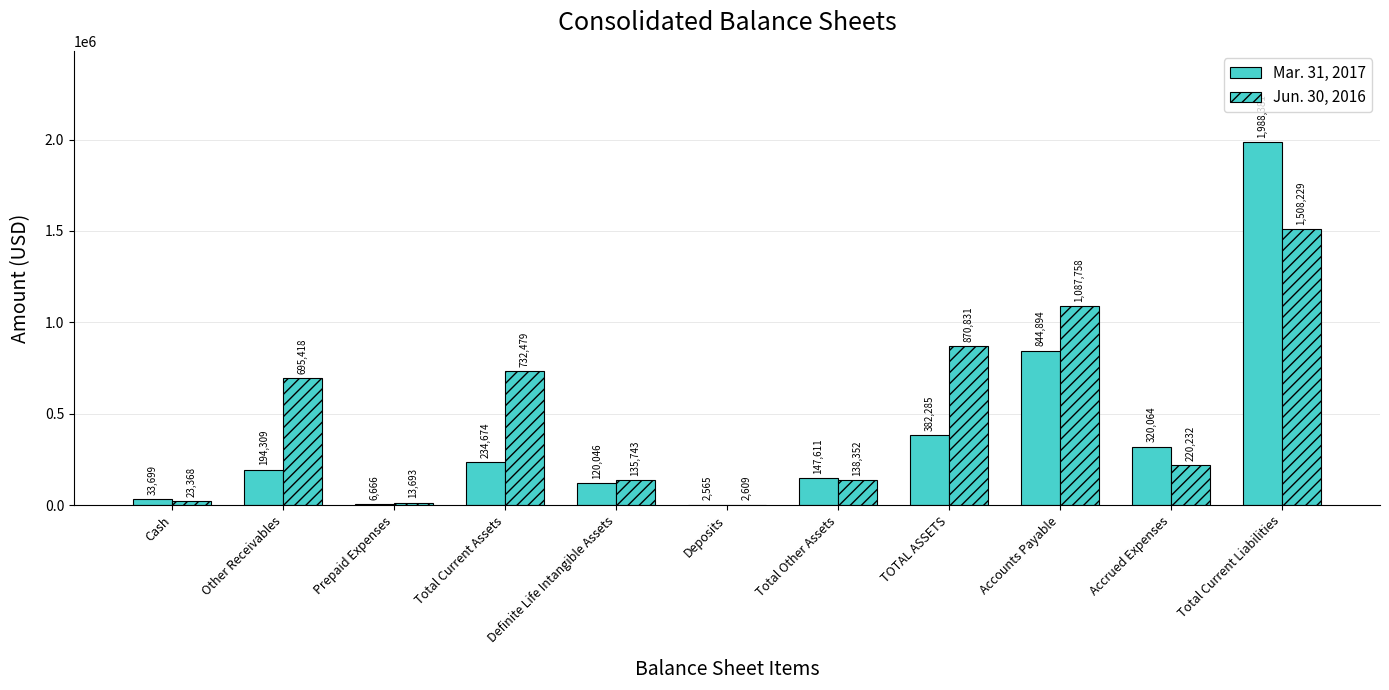

Where is Mar. 31, 2017 nearest to the value 995473?

Accounts Payable